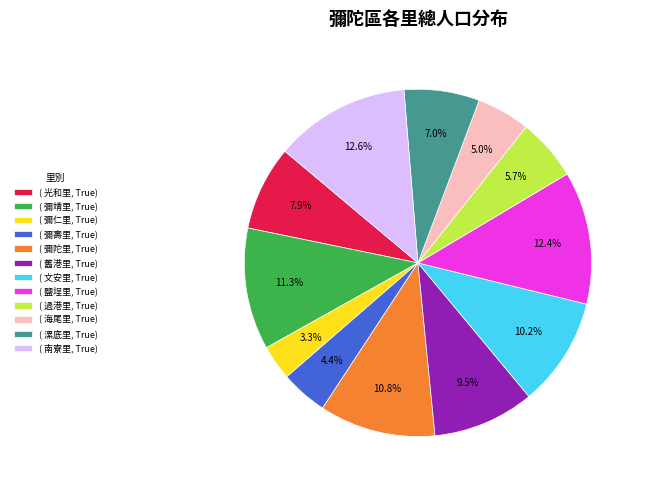

Count the number of slices in the pie.

12